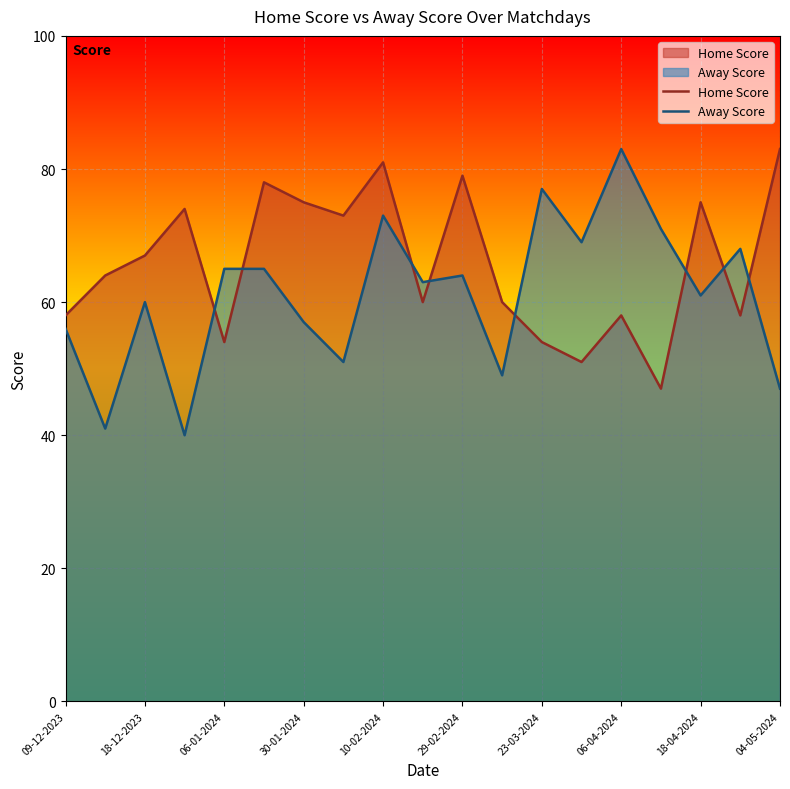

How many data points in Home Score are less than 64?

9